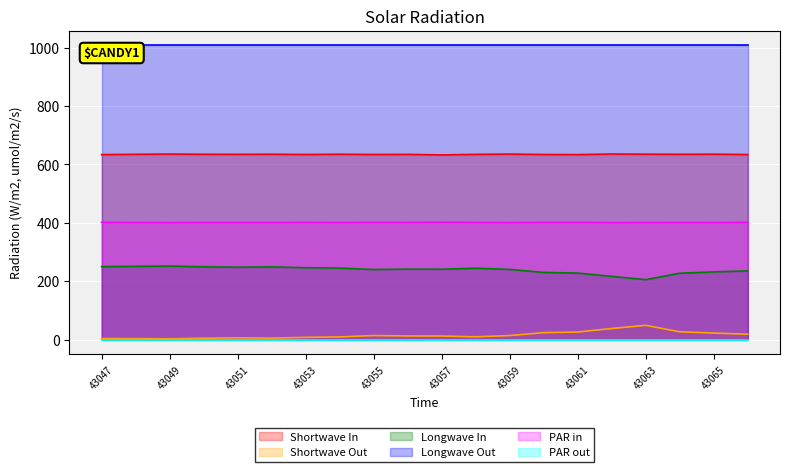

How many lines are shown in the chart?

6